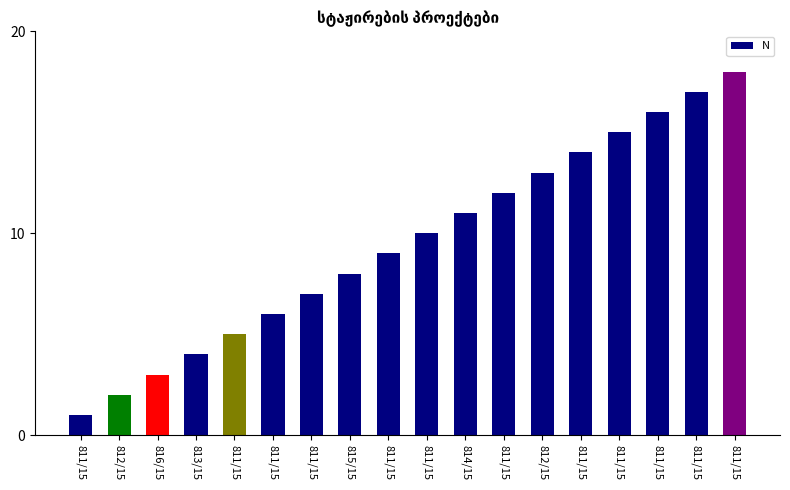

The value at 813/15 is 4. True or false?

True